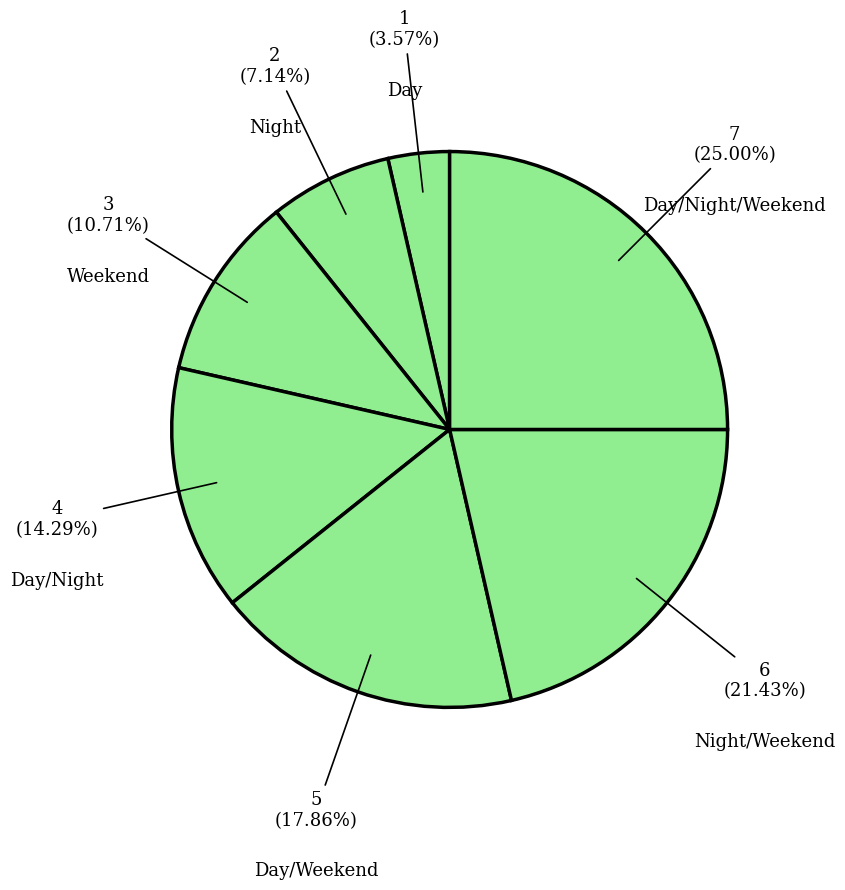

Is there any slice that represents more than half of the pie?

No